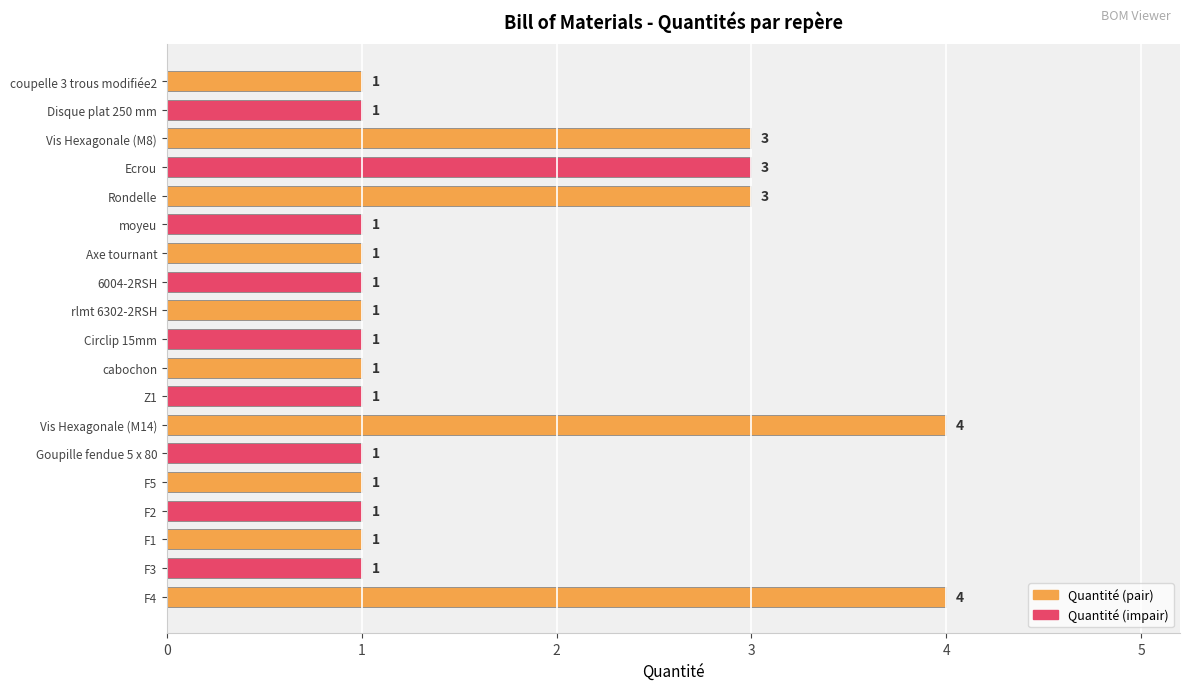

What is the change in value from rlmt 6302-2RSH to Vis Hexagonale (M14)?

+3